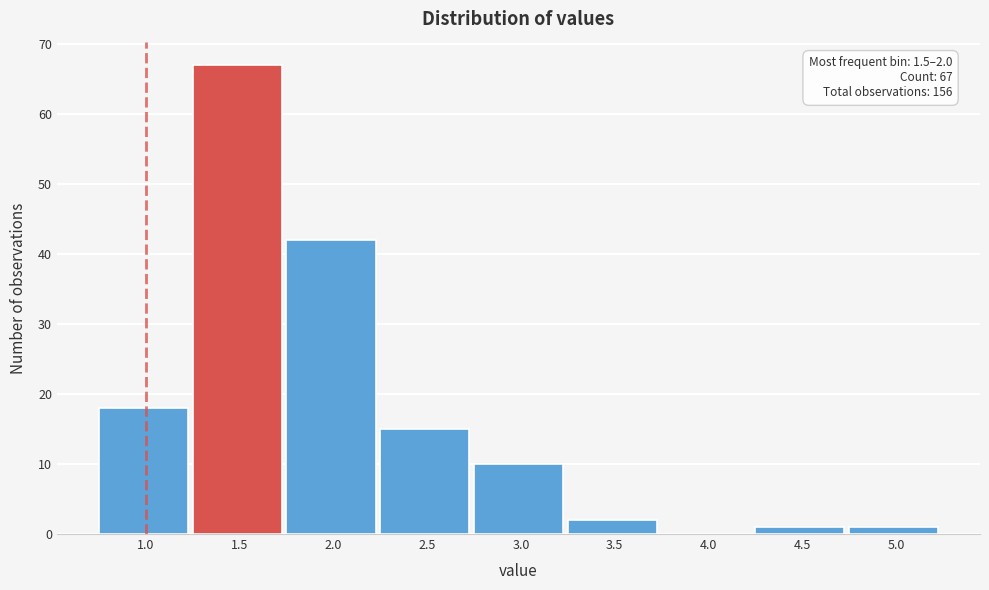

Reading left to right, transcribe all the data shown in this chart.

1.0=18	1.5=67	2.0=42	2.5=15	3.0=10	3.5=2	4.0=0	4.5=1	5.0=1